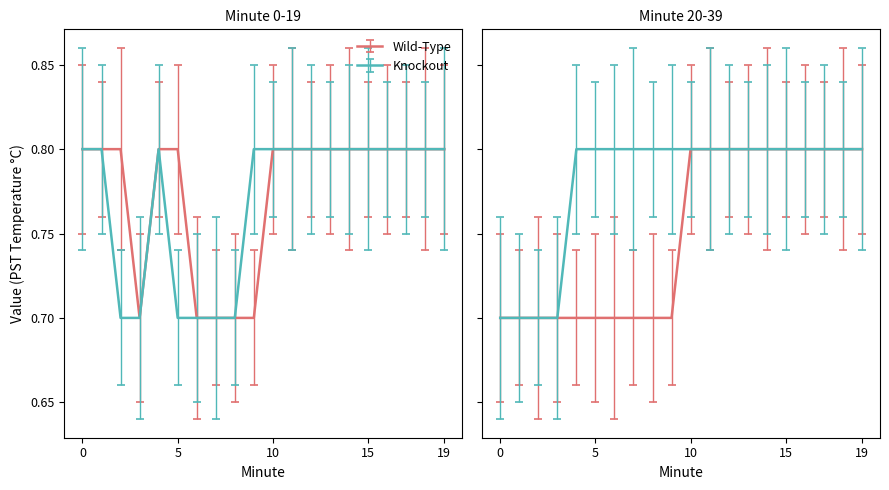

True or false: Wild-Type has a value of 1.4 at 11.

False